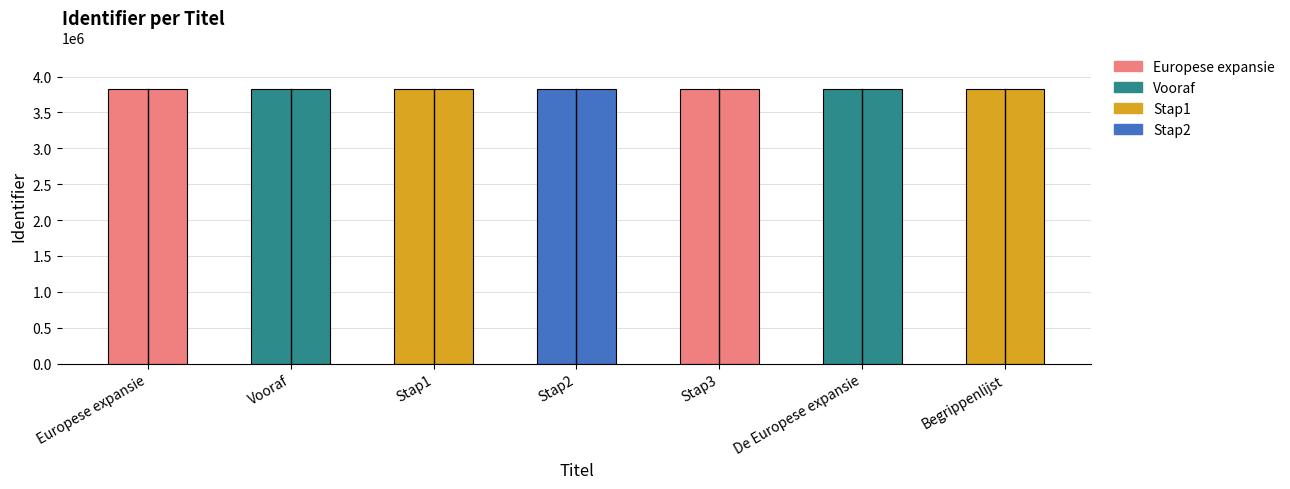

What is the minimum value shown in the chart?

3830471